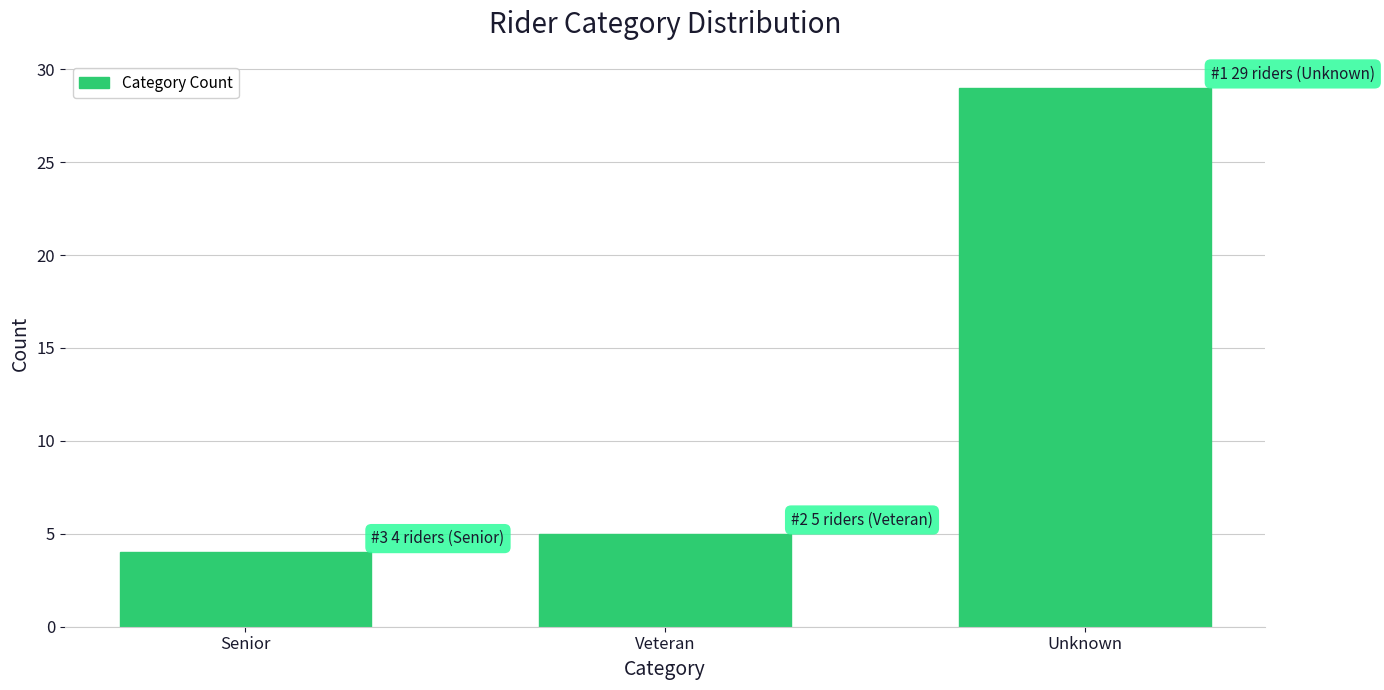

Reading right to left, list all the values displayed in this chart.

Unknown=29	Veteran=5	Senior=4